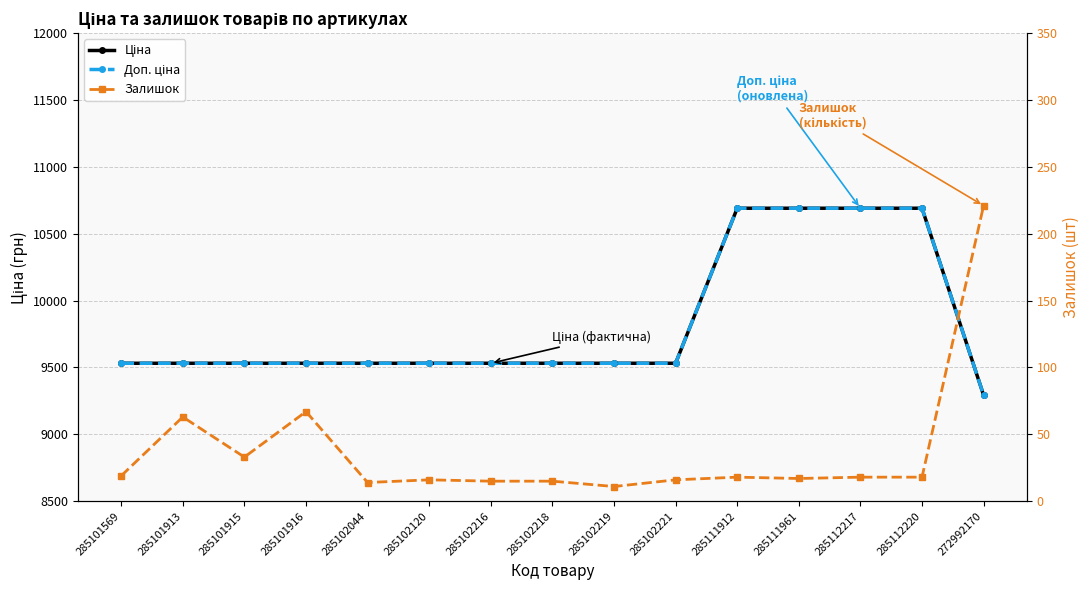

What are all the series names shown in the legend?

Ціна, Доп. ціна, Залишок